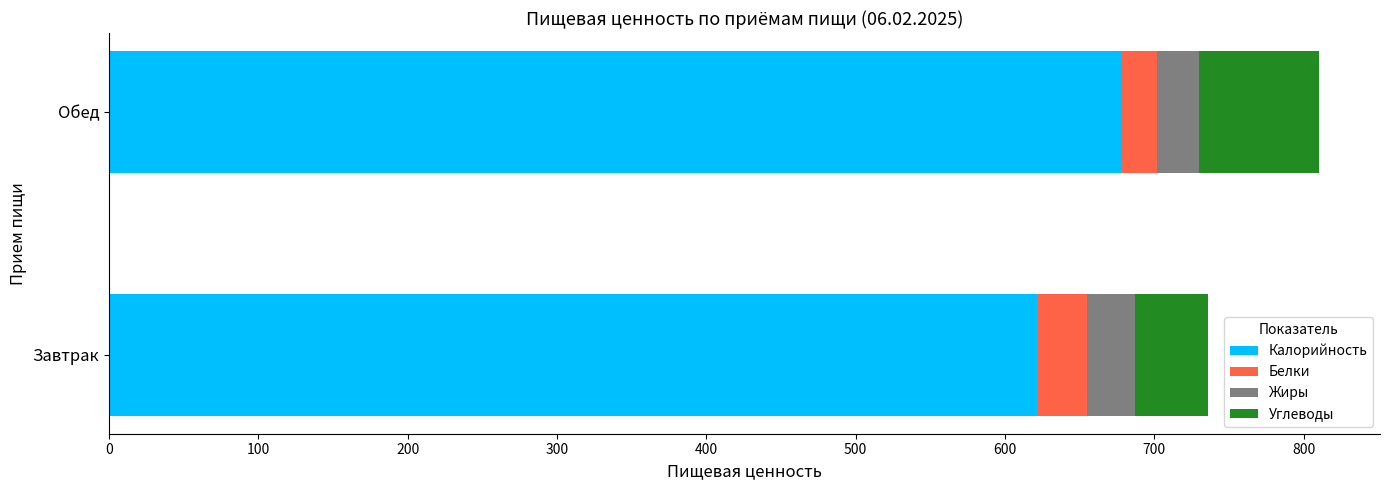

What is the difference between the maximum and minimum values in the Калорийность series?

56.4